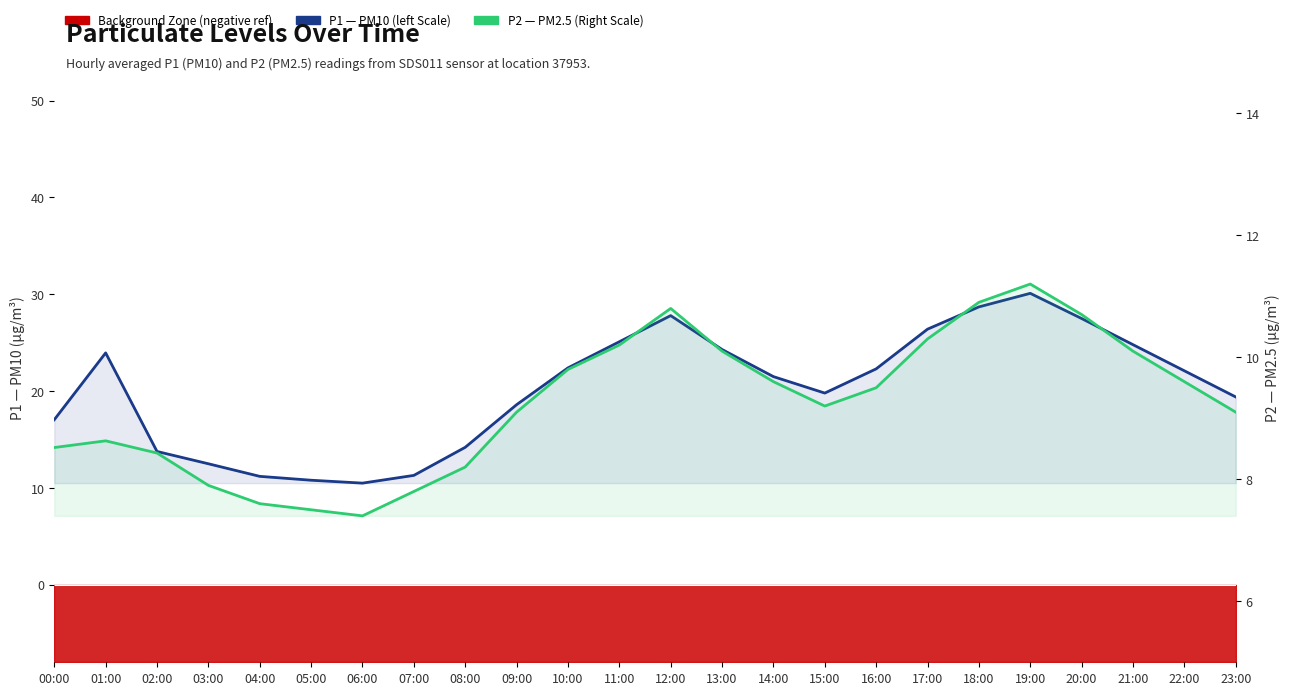

At which category is the sum across all series the highest?

19:00